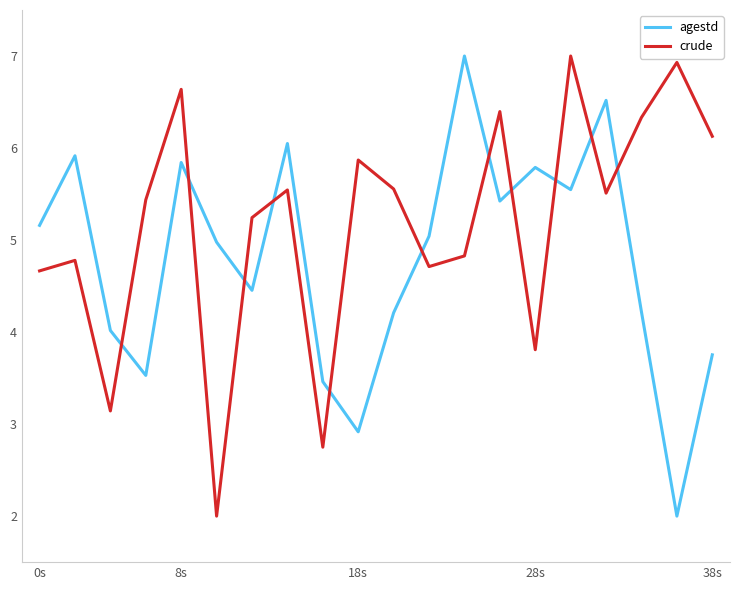

Rank the series by their average value, from lowest to highest.

agestd, crude